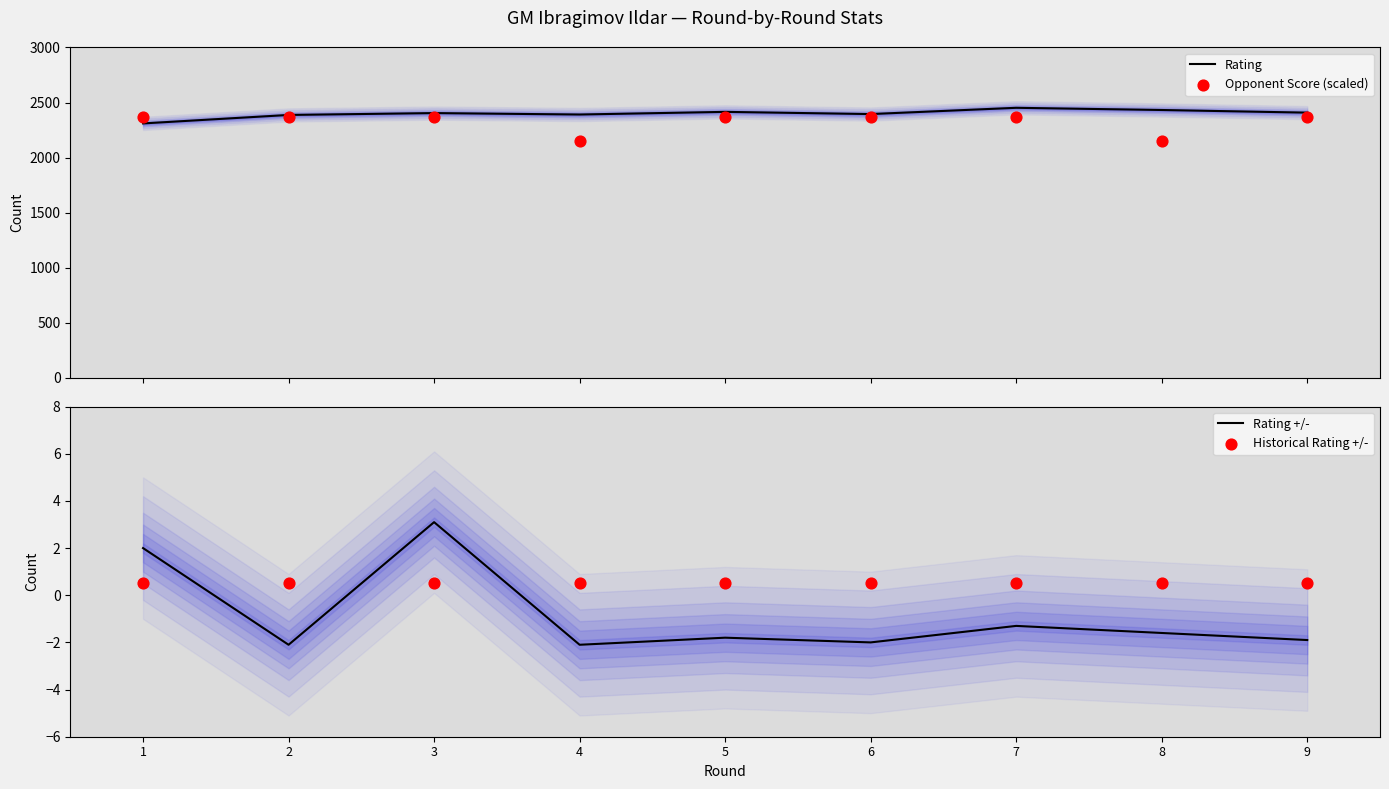

What are all the series names shown in the legend?

Rating, Opponent Score (scaled), Rating +/-, Historical Rating +/-